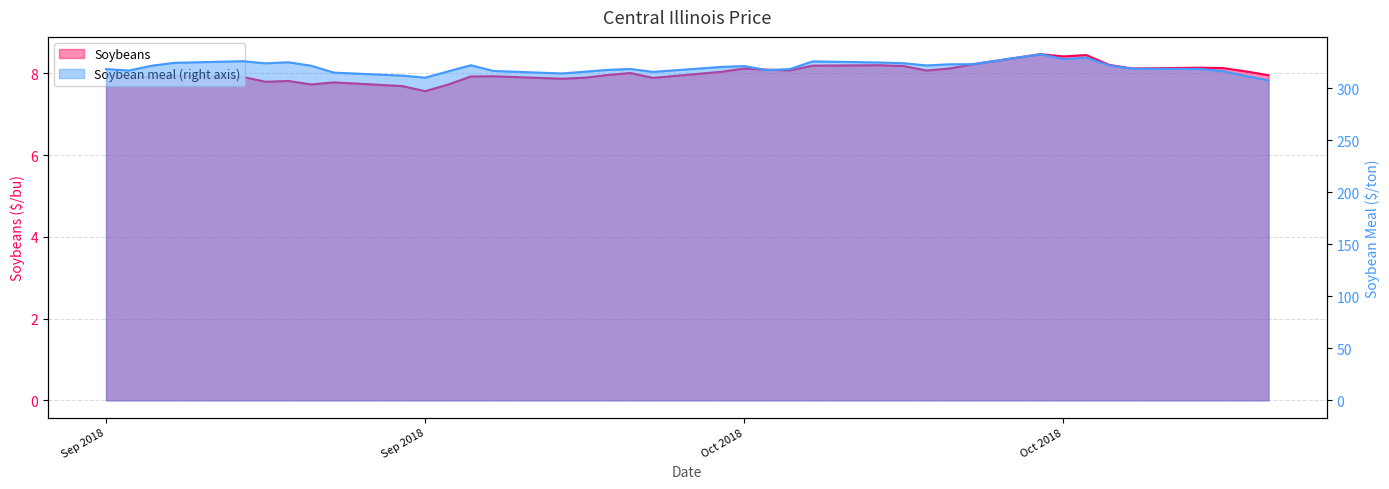

What is the sum of all Soybeans values?

304.5